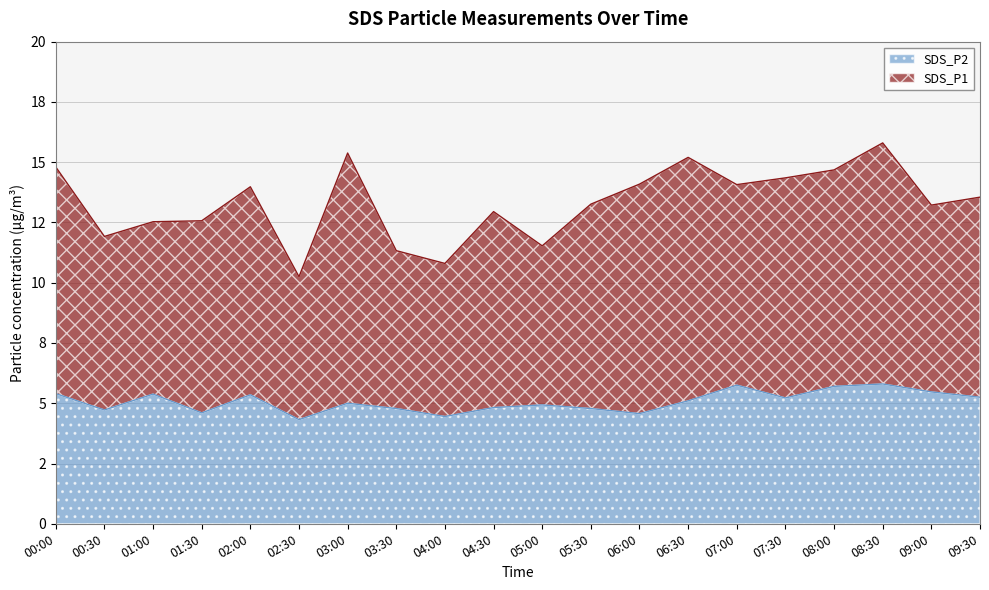

At which label does the data first exceed 5?

00:00